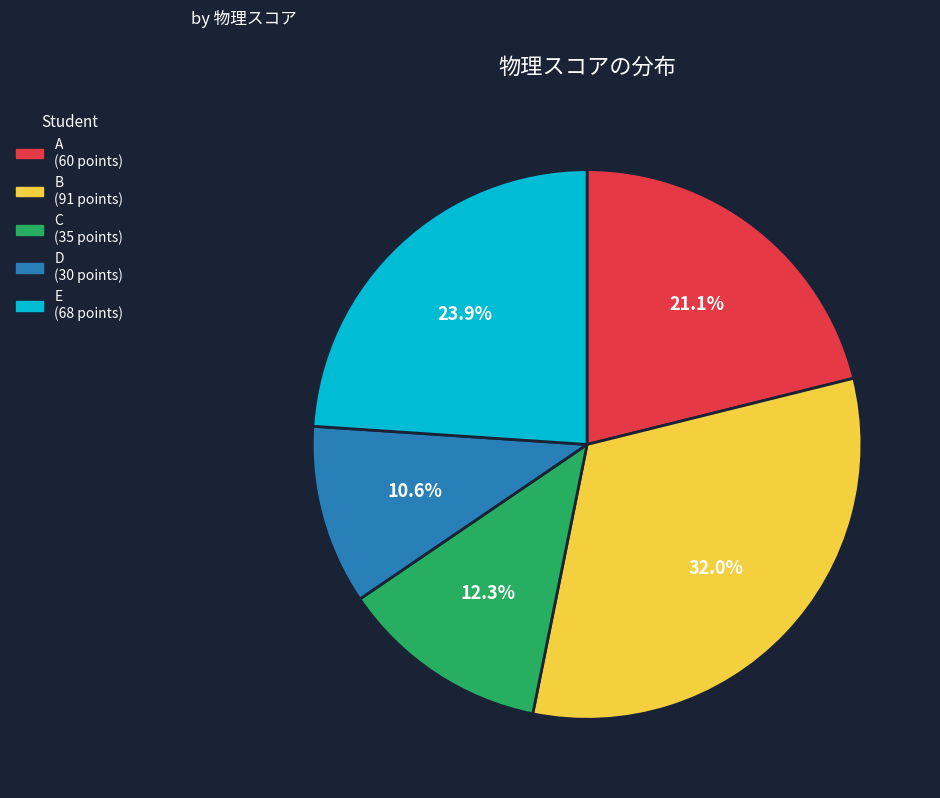

To the nearest percent, what is the average slice percentage?

20%